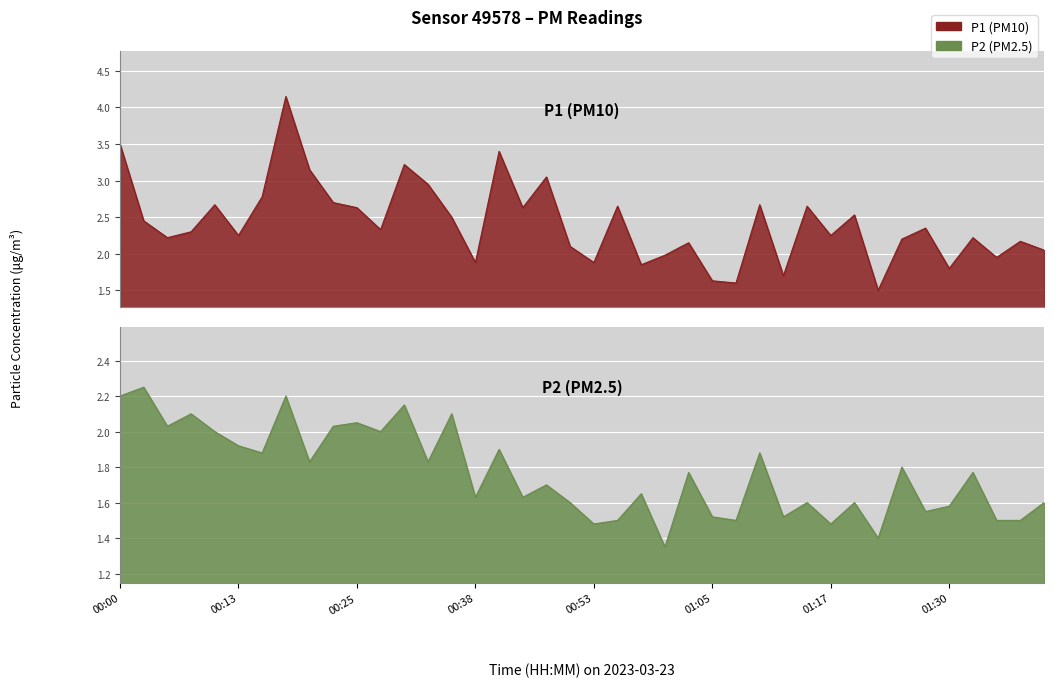

What are all the series names shown in the legend?

P1, P2